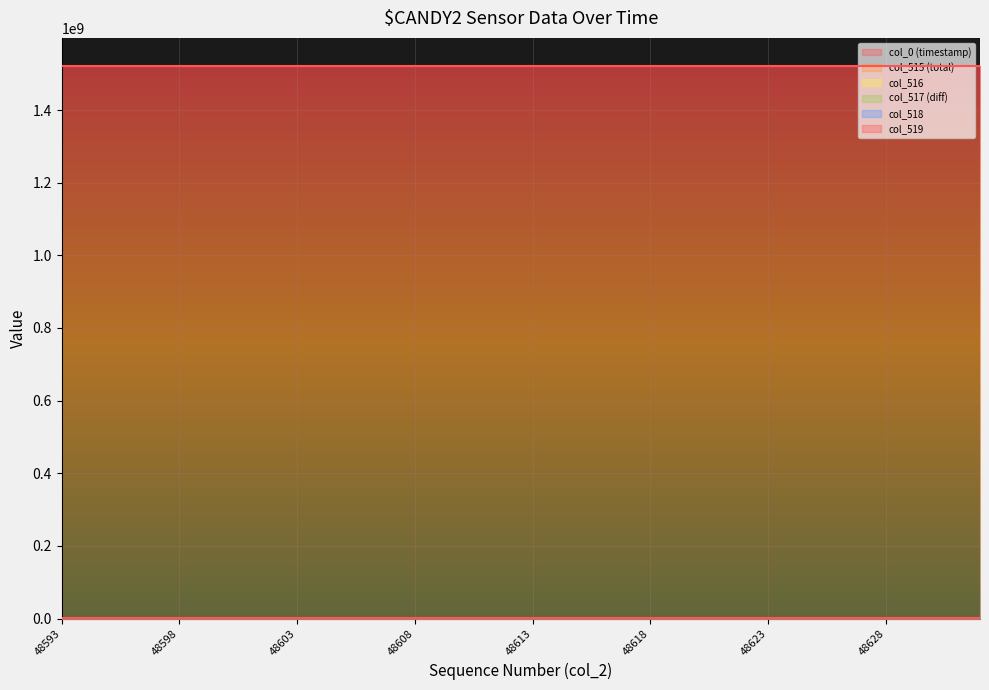

How many values in the col_517 (diff) series are below 1?

16